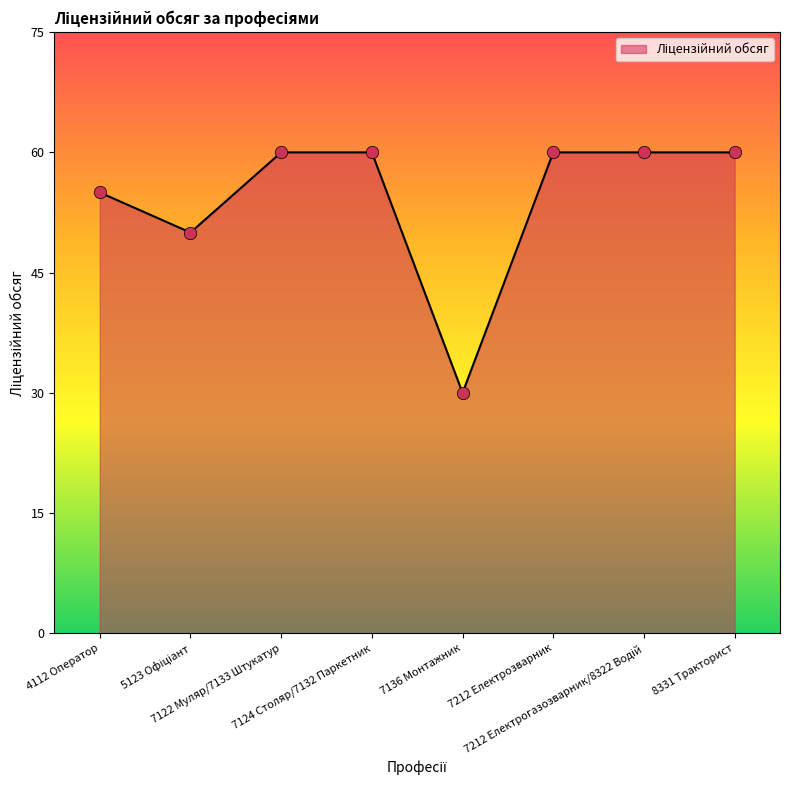

What is the ratio of the value at 7136 Монтажник to the value at 8331 Тракторист?

0.5